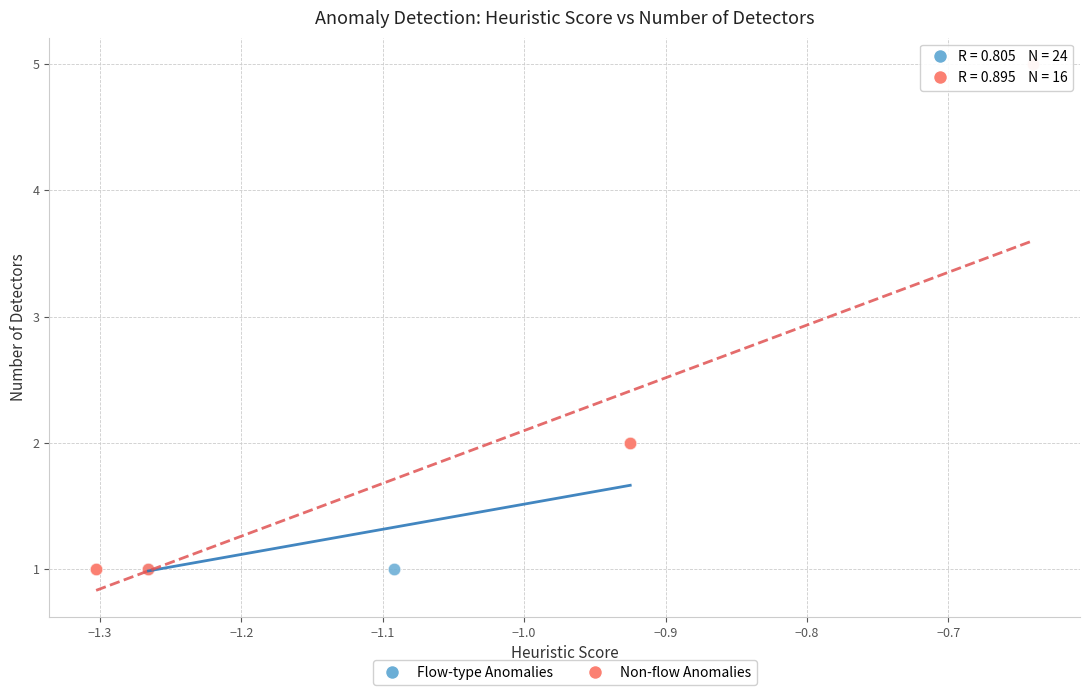

Which series reaches the maximum Y coordinate?

Non-flow Anomalies